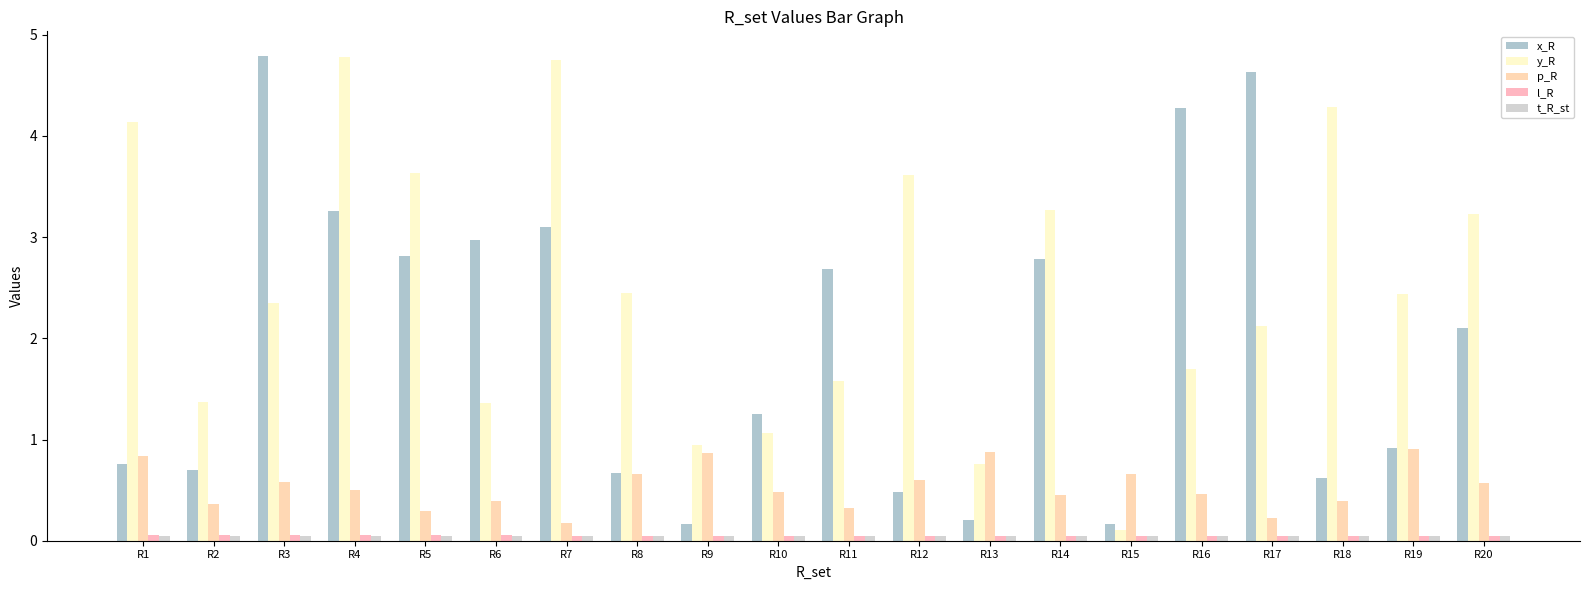

Does the chart contain stacked bars?

No